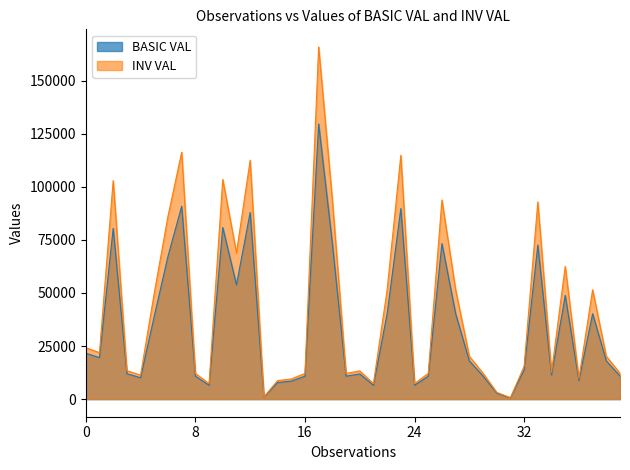

What is the difference between the second highest and second lowest values in the INV VAL series?

115287.9